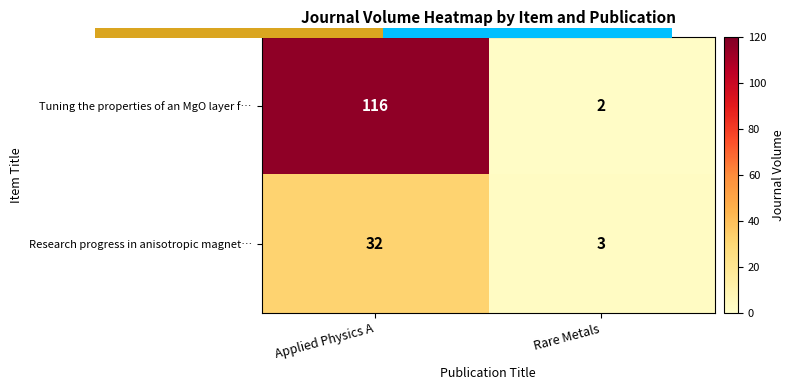

Which has a higher value, Rare Metals or Applied Physics A?

Applied Physics A